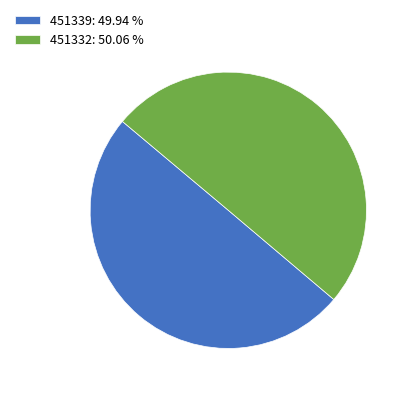

Is the sum of 451332: 50.06 % and 451339: 49.94 % greater than half?

Yes